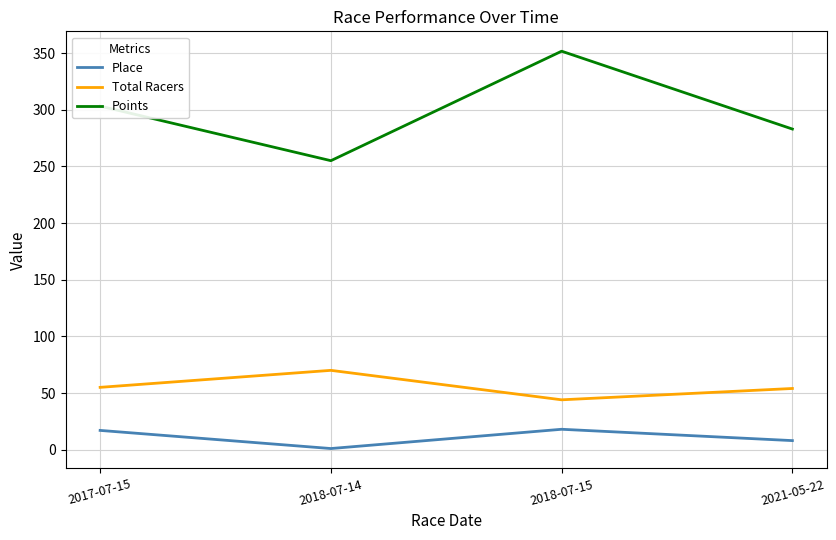

What is the difference between the highest and lowest values at 2021-05-22?

274.9